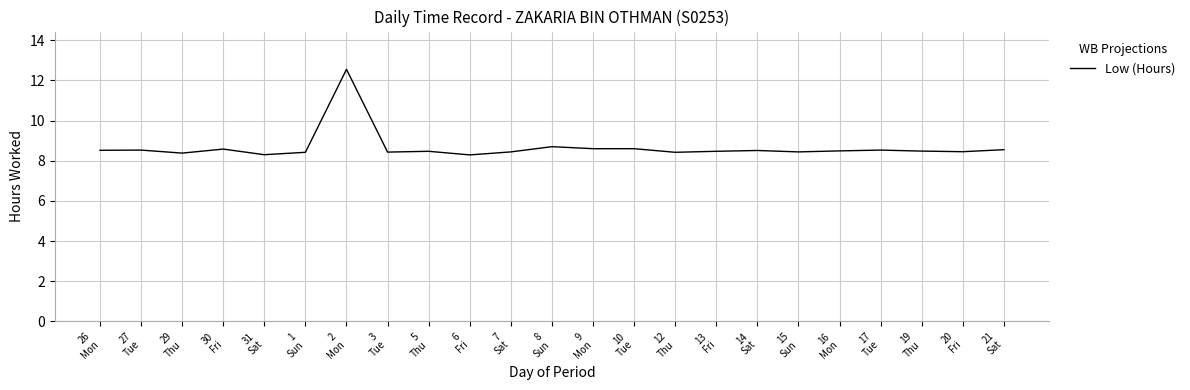

What is the difference between the maximum and minimum values?

4.3